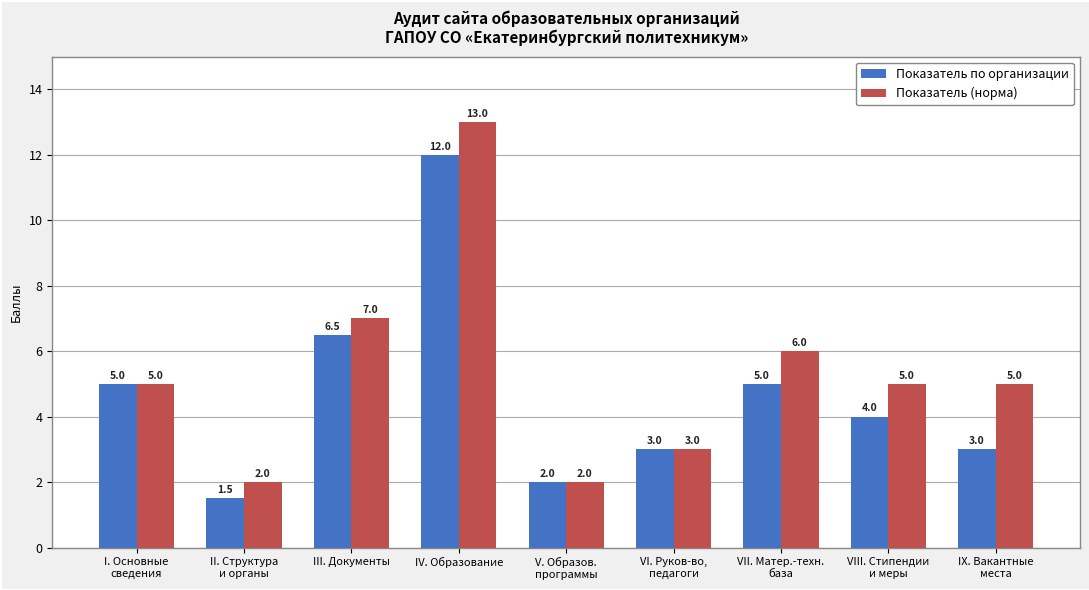

Count the number of categories in the chart.

9